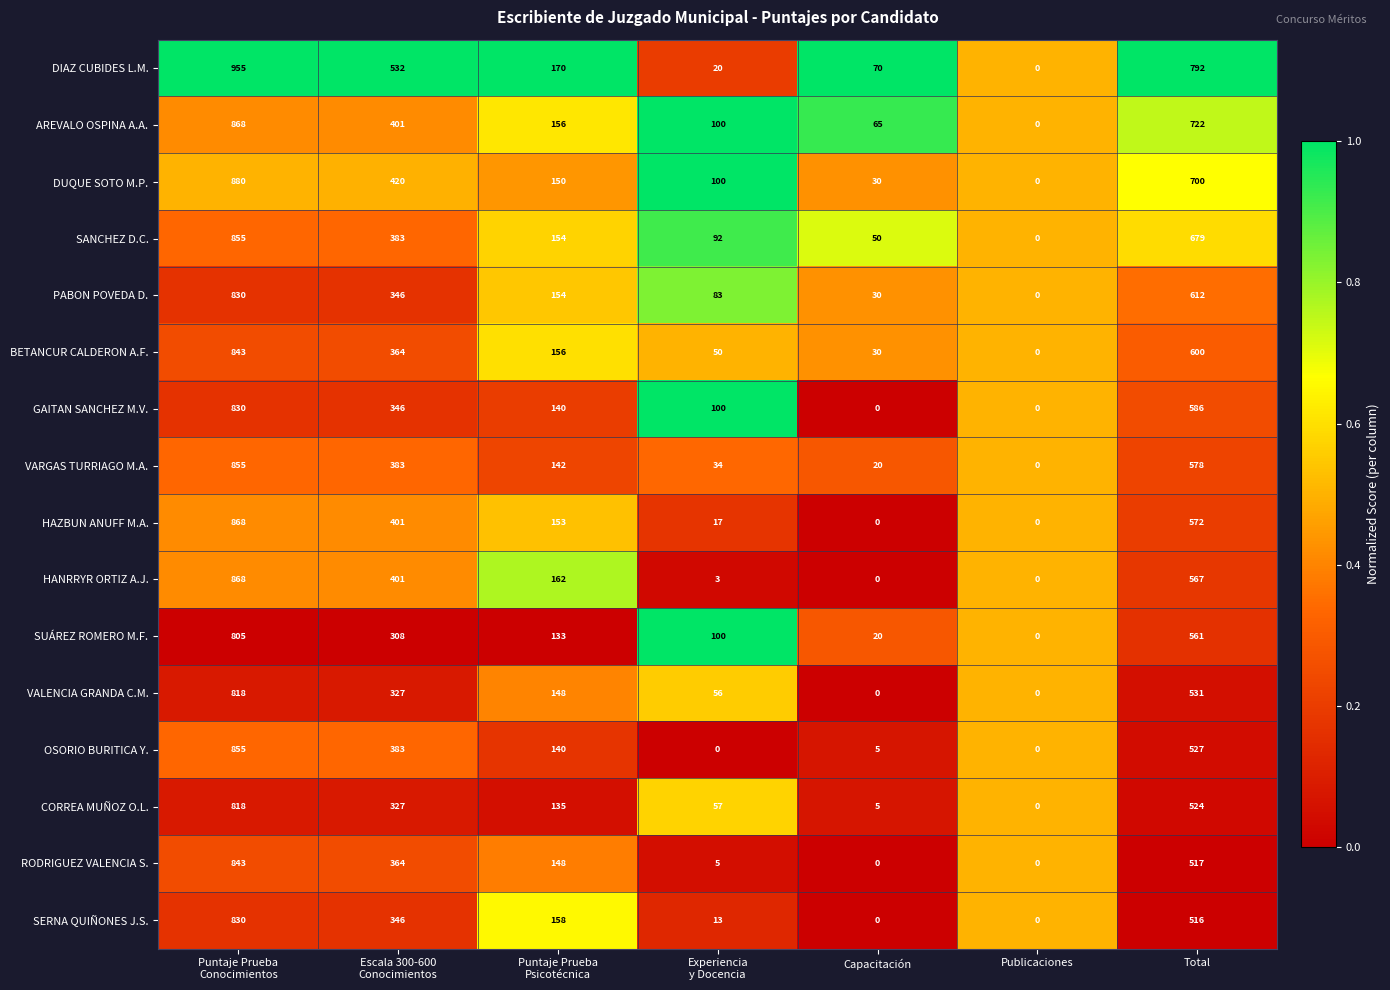

What is the greatest value displayed?

955